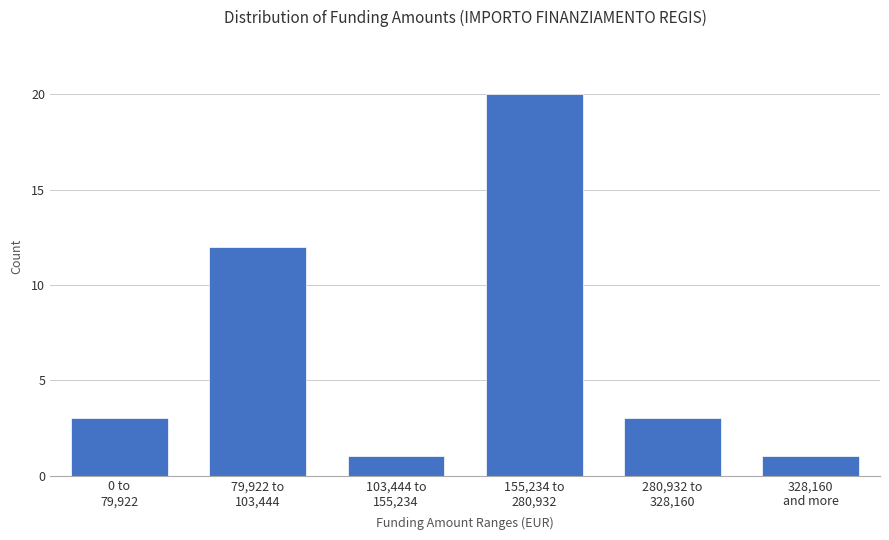

Reading right to left, extract all data points from this chart.

1	3	20	1	12	3